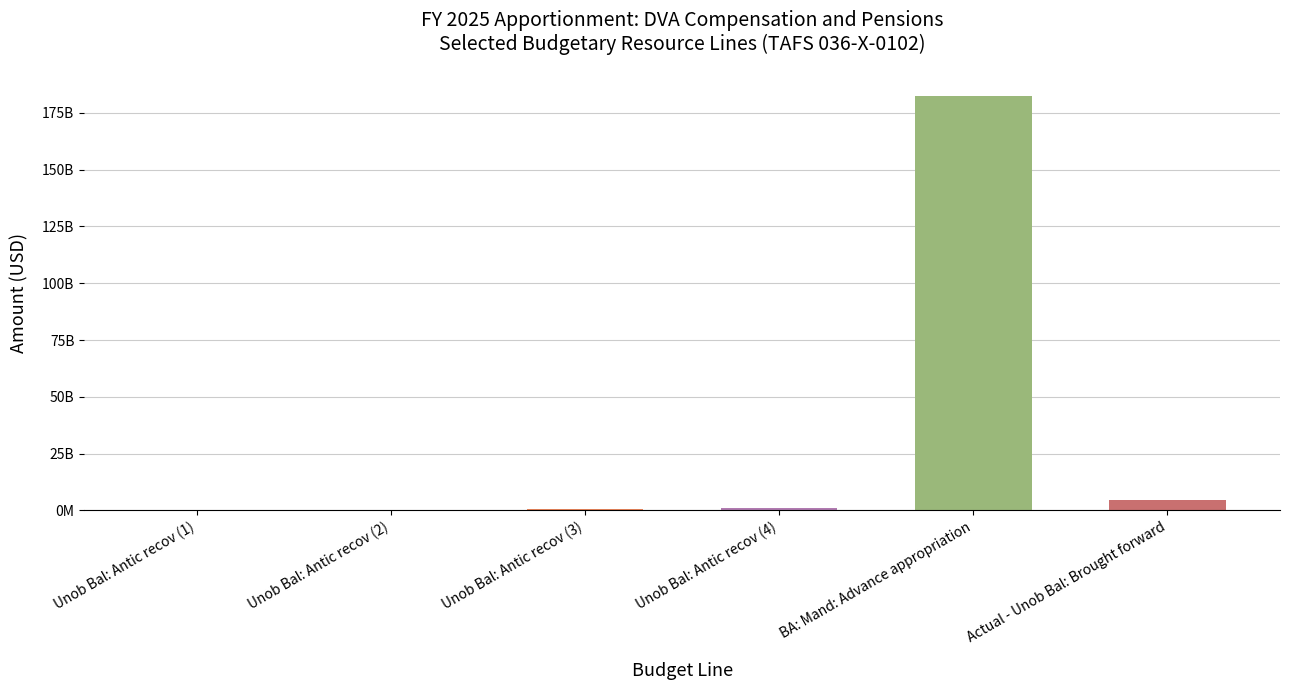

What is the difference between the maximum and second lowest values?

182210515000